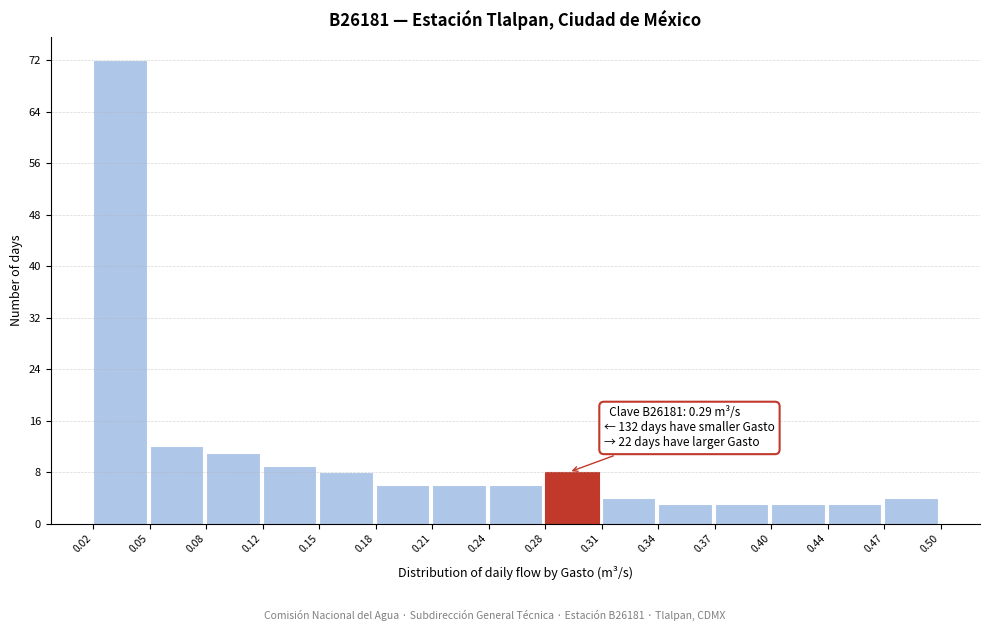

Over which range of the x-axis is the bar tallest?

0.02 to 0.05